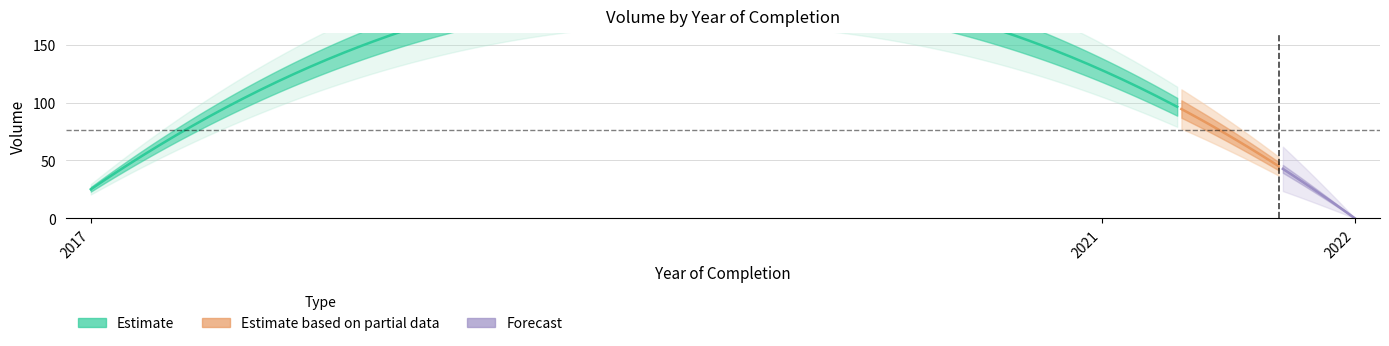

Which has a higher value, 2022 or 2017?

2017